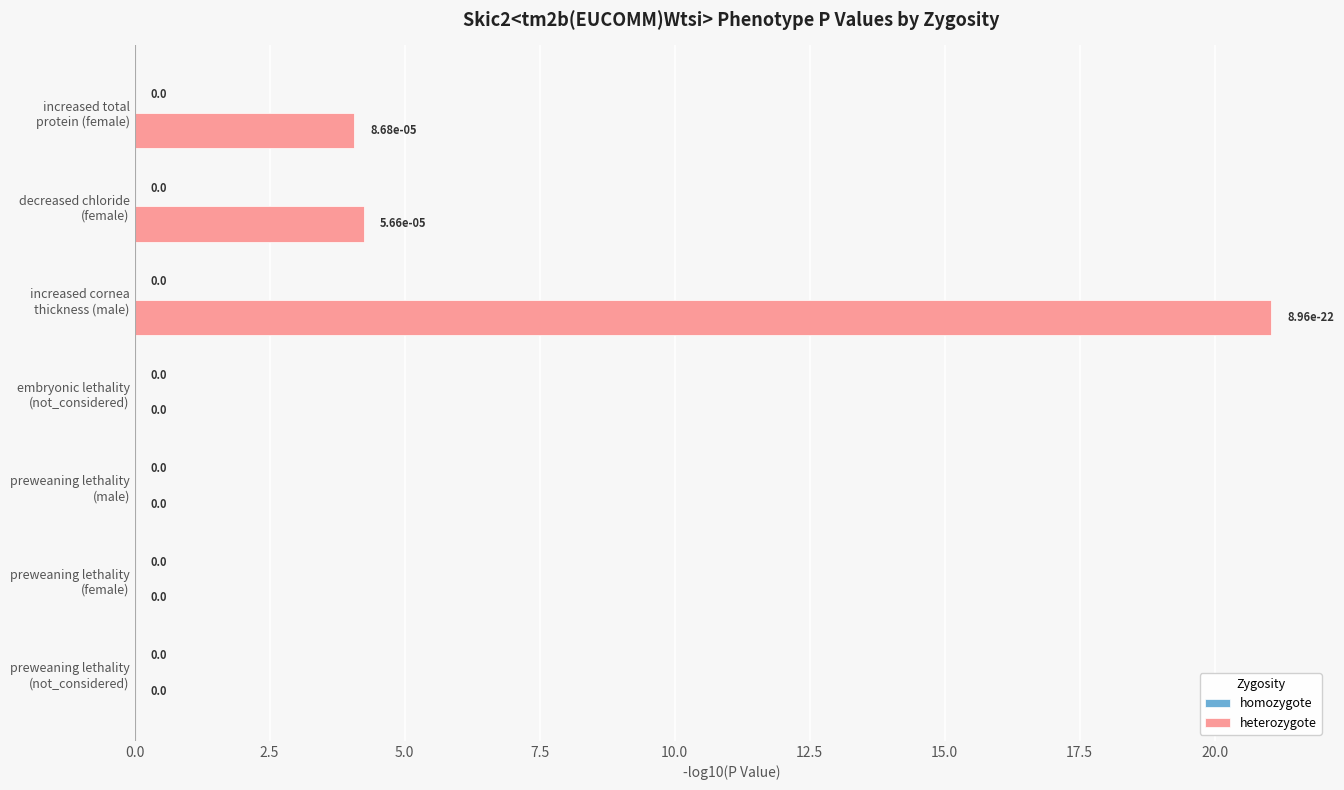

What is the greatest value displayed?

21.0